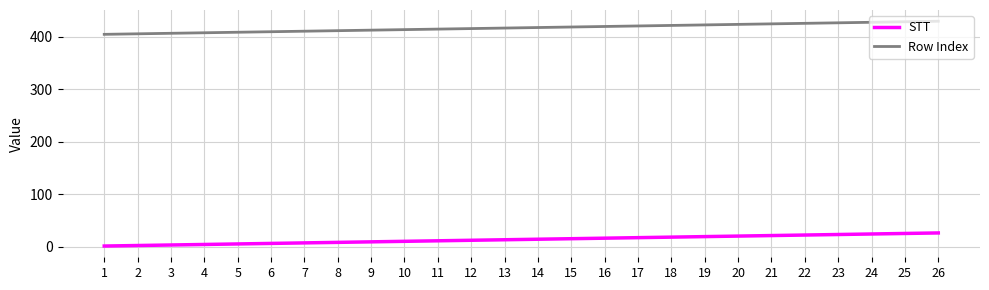

True or false: Row Index and STT cross at least once.

False